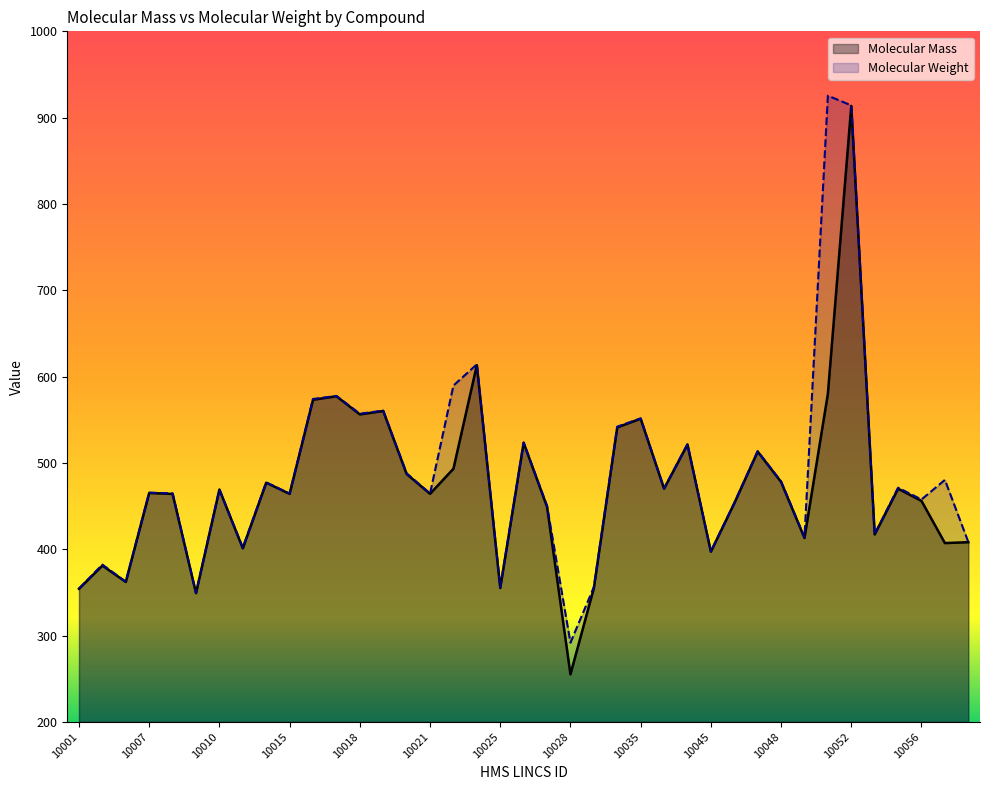

Is it true that Molecular Weight equals 450.3 at 10027?

True